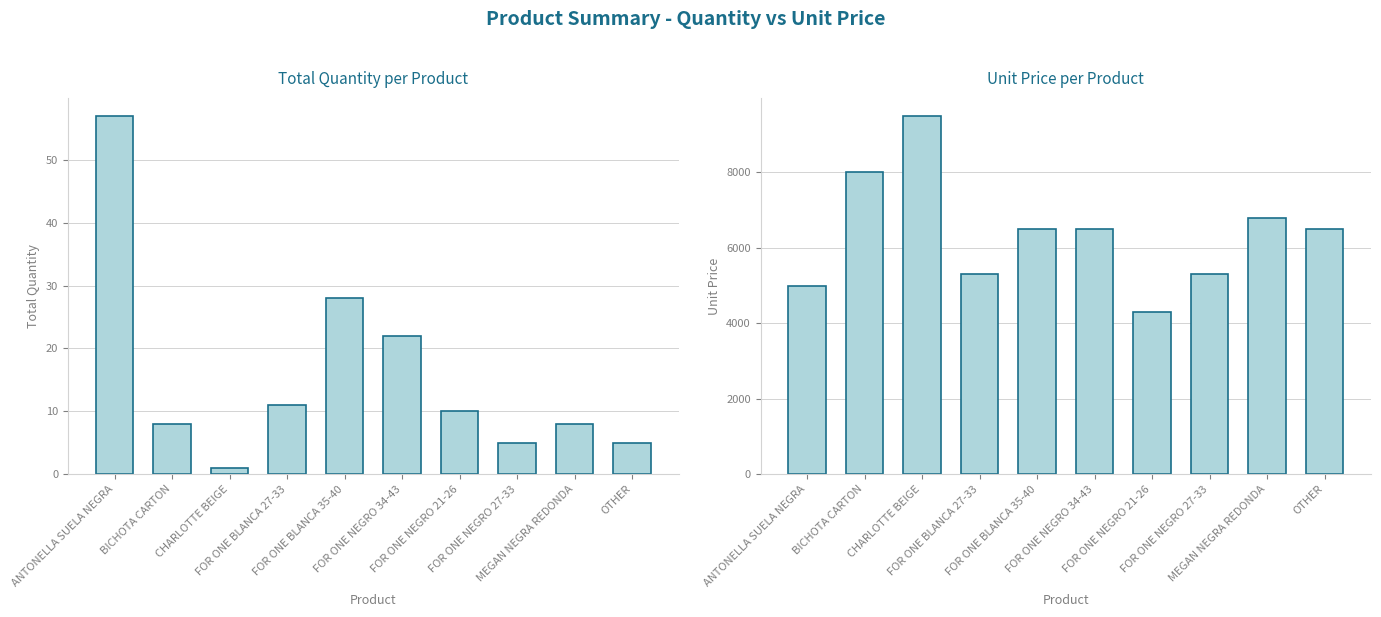

Which series has the largest range (max minus min)?

Unit Price